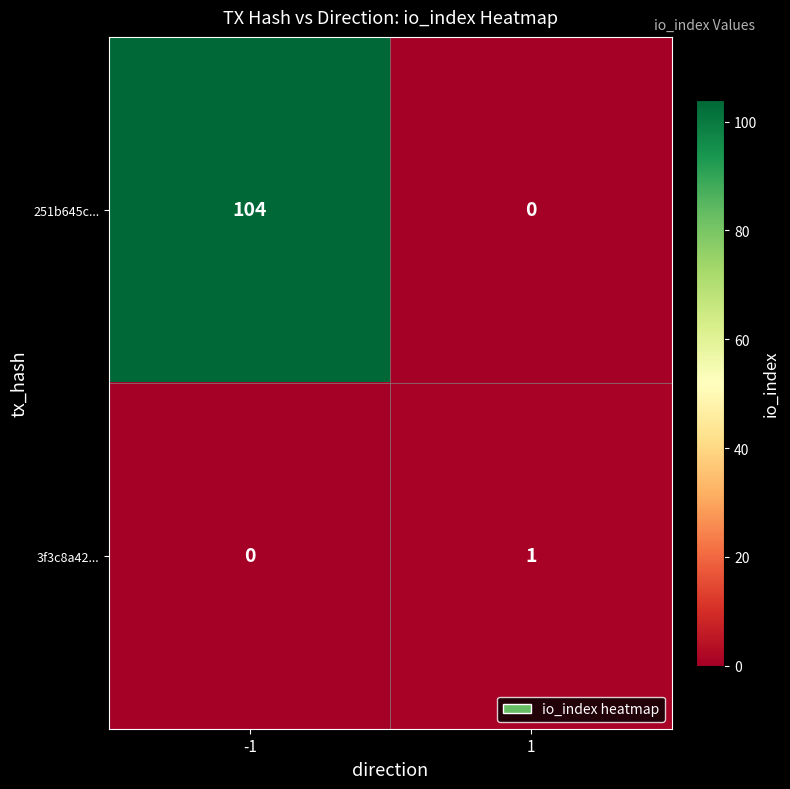

How many values in the 251b645c... series are below 104?

1